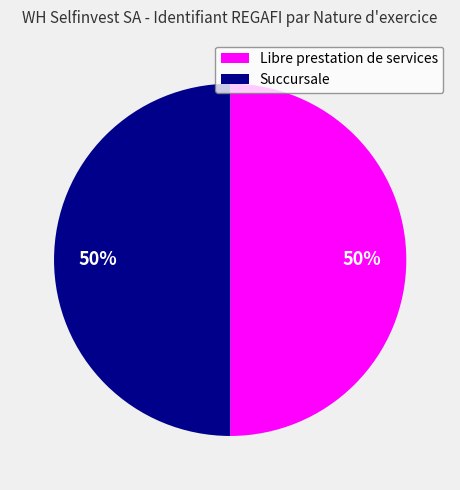

The Succursale slice represents 59% of the pie. True or false?

False